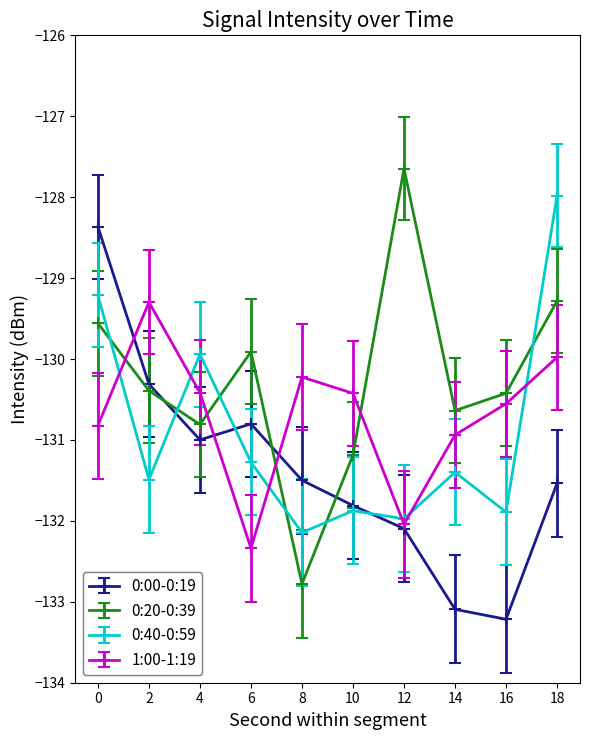

What is the spread (max minus min) of values at 10?

1.5